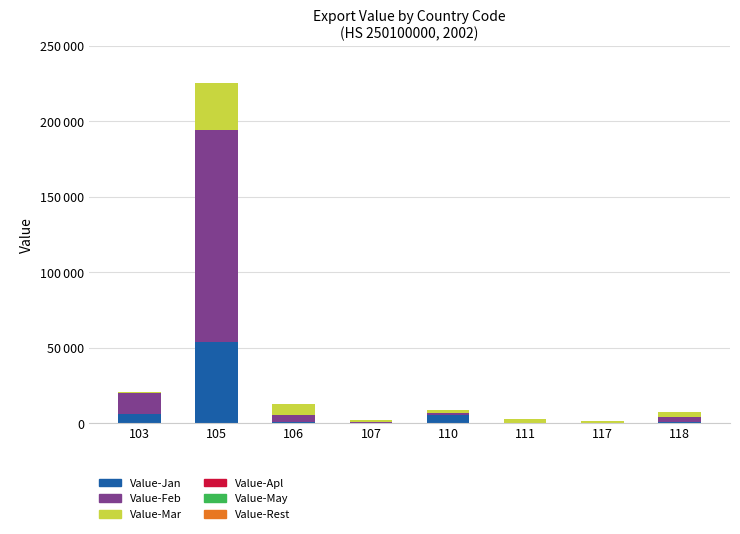

At how many categories does at least one series exceed 40719?

1